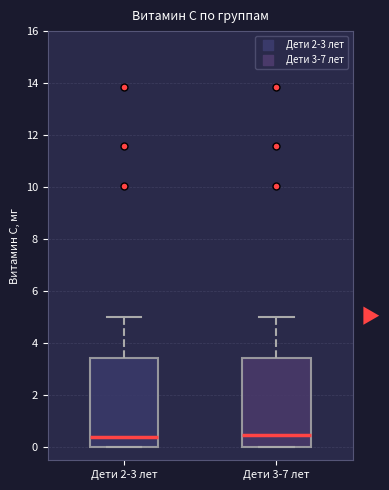

Reading left to right, transcribe this box plot: for each box, give where its median line is, the range the box spans, and where its two whiskers end, as read against the y-axis. The values are not printed on the chart, so give them approximately, as read against the axis.

Дети 2-3 лет: median 0.4, box 0.0 to 3.4, whiskers 0.0 to 5.0
Дети 3-7 лет: median 0.4, box 0.0 to 3.4, whiskers 0.0 to 5.0